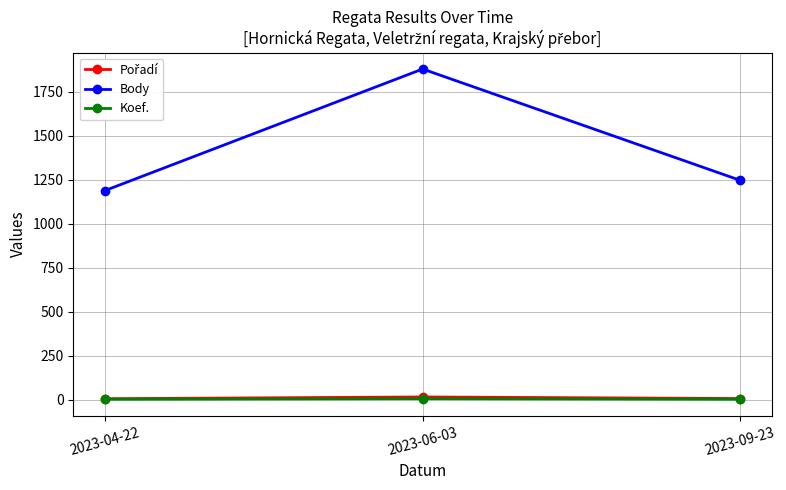

Does the chart display data point markers on the line(s)?

Yes